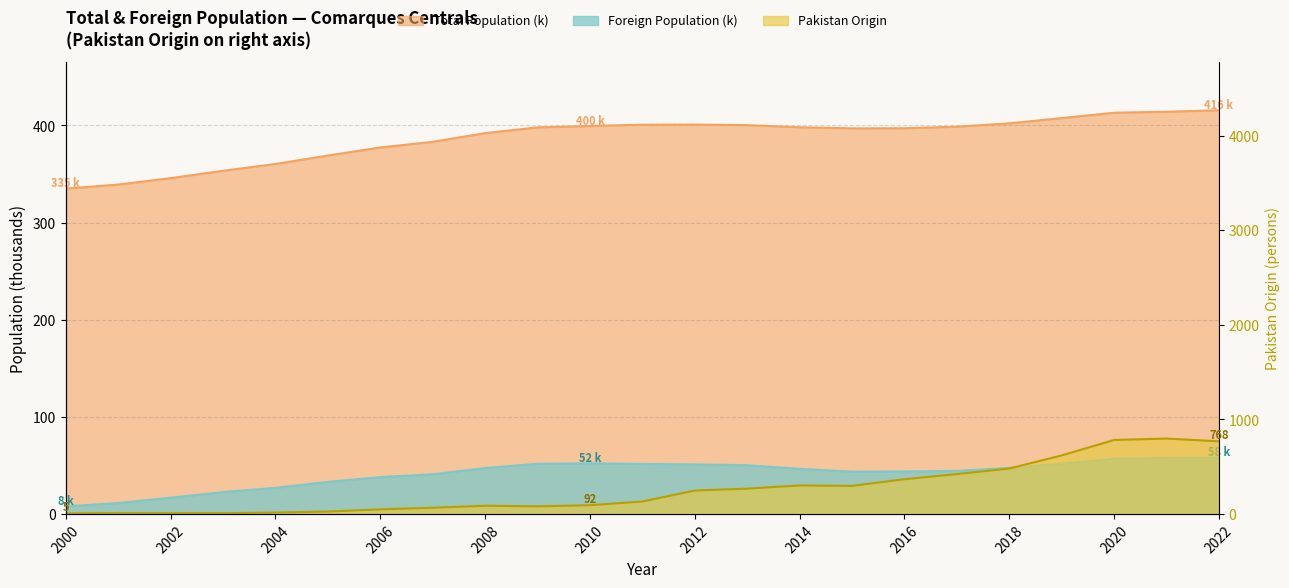

True or false: Pakistan Origin and Foreign Population cross at least once.

True